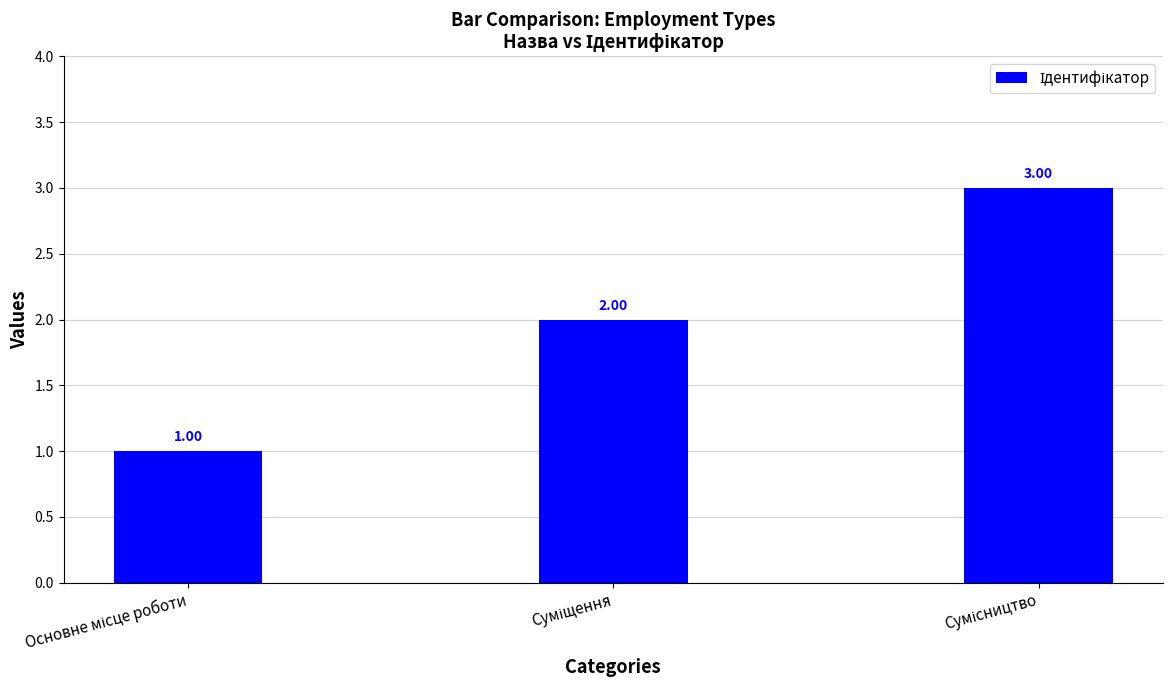

What is the sum of all values?

6